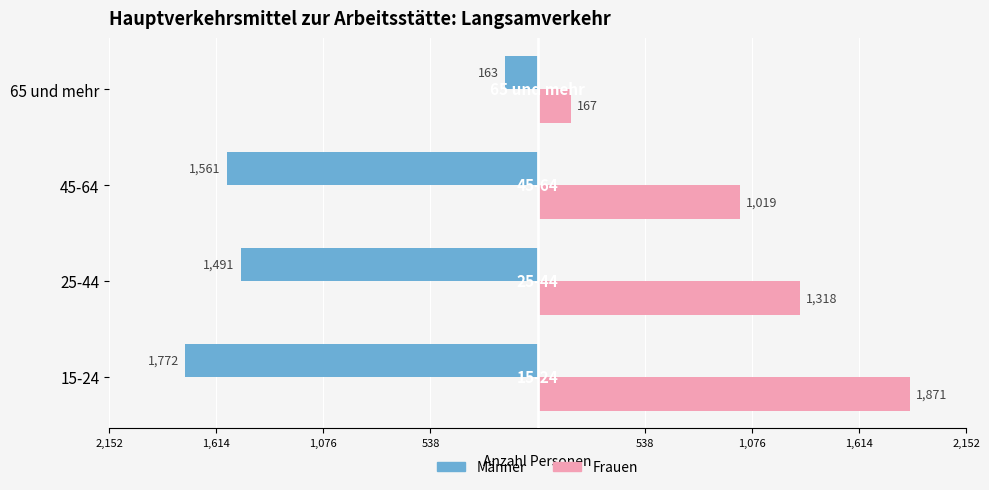

What are all the series names shown in the legend?

Männer, Frauen